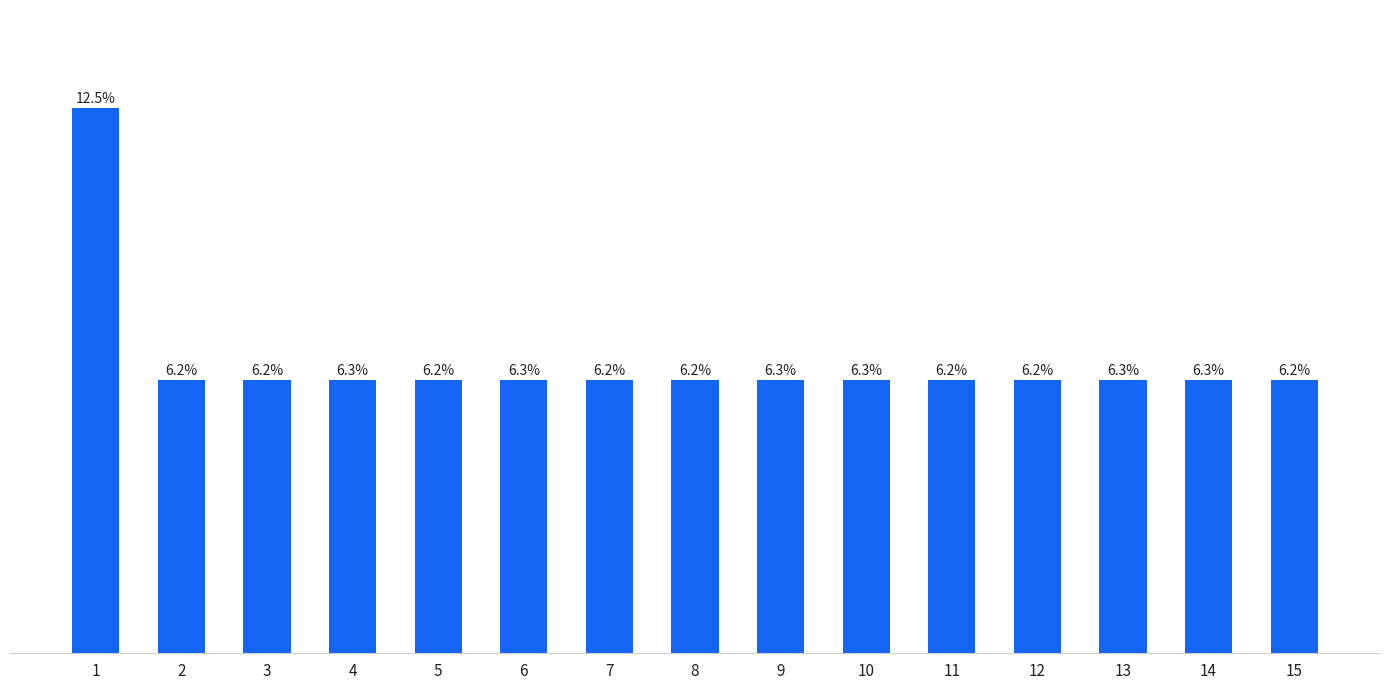

Reading right to left, what are all the values shown in this chart?

6.2	6.3	6.3	6.2	6.2	6.3	6.3	6.2	6.2	6.3	6.2	6.3	6.2	6.2	12.5